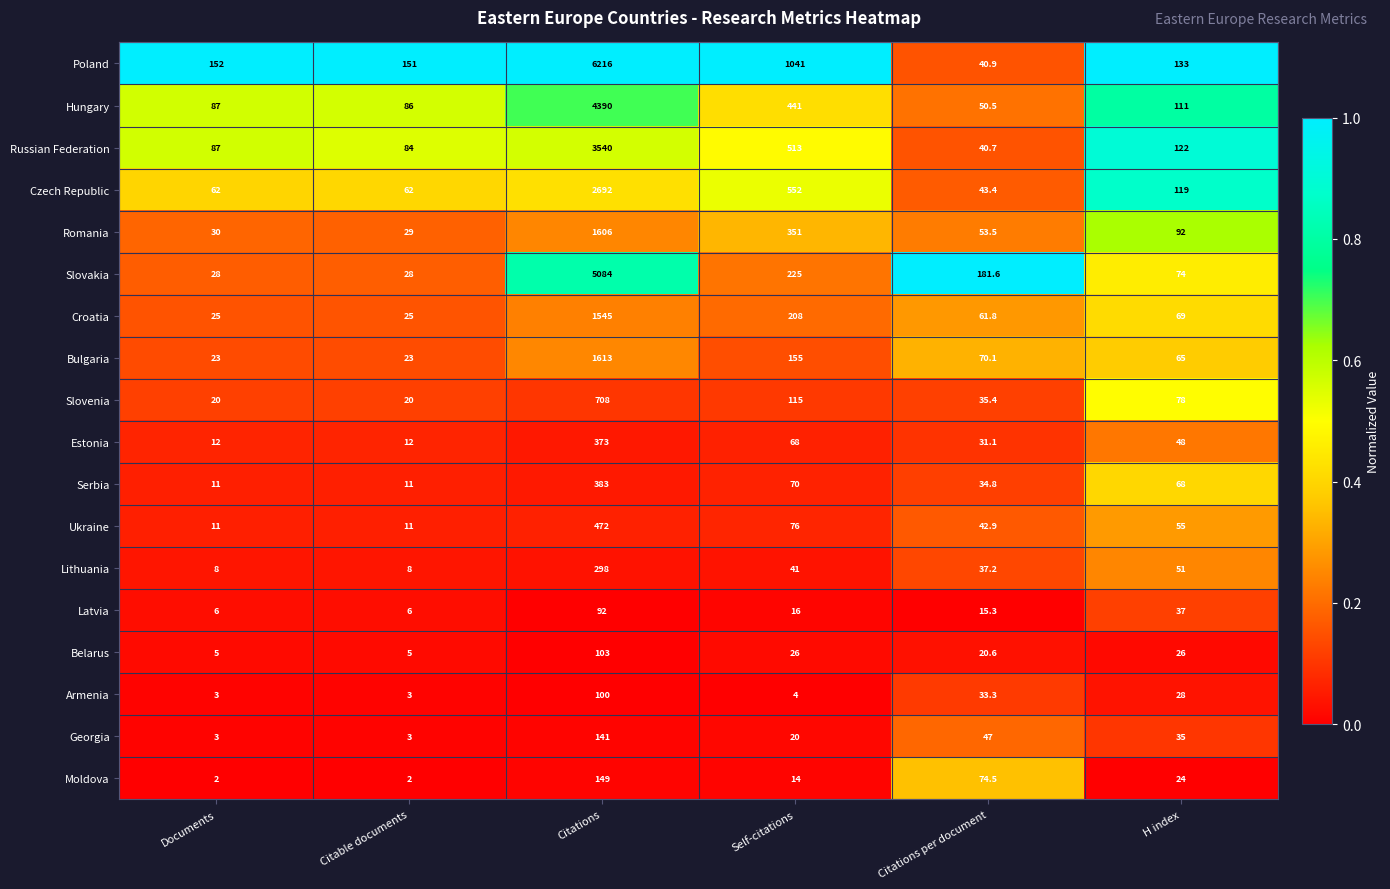

Rank the series at Self-citations from highest to lowest value.

Poland, Czech Republic, Russian Federation, Hungary, Romania, Slovakia, Croatia, Bulgaria, Slovenia, Ukraine, Serbia, Estonia, Lithuania, Belarus, Georgia, Latvia, Moldova, Armenia